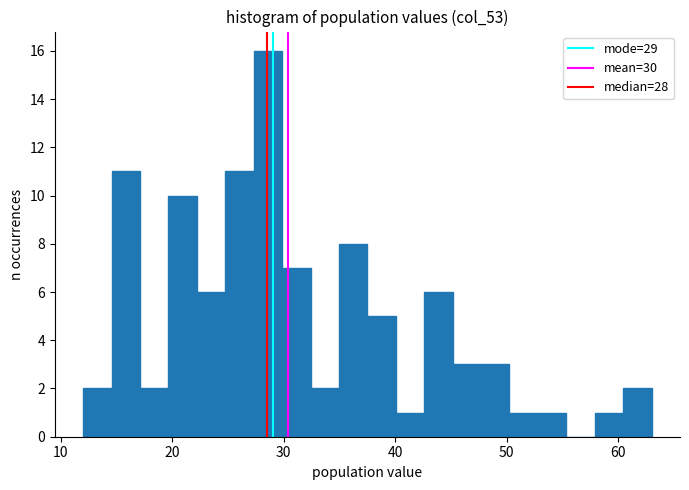

Around what value on the x-axis is the tallest bar? Give the approximate position of its centre, as read against the axis.

29